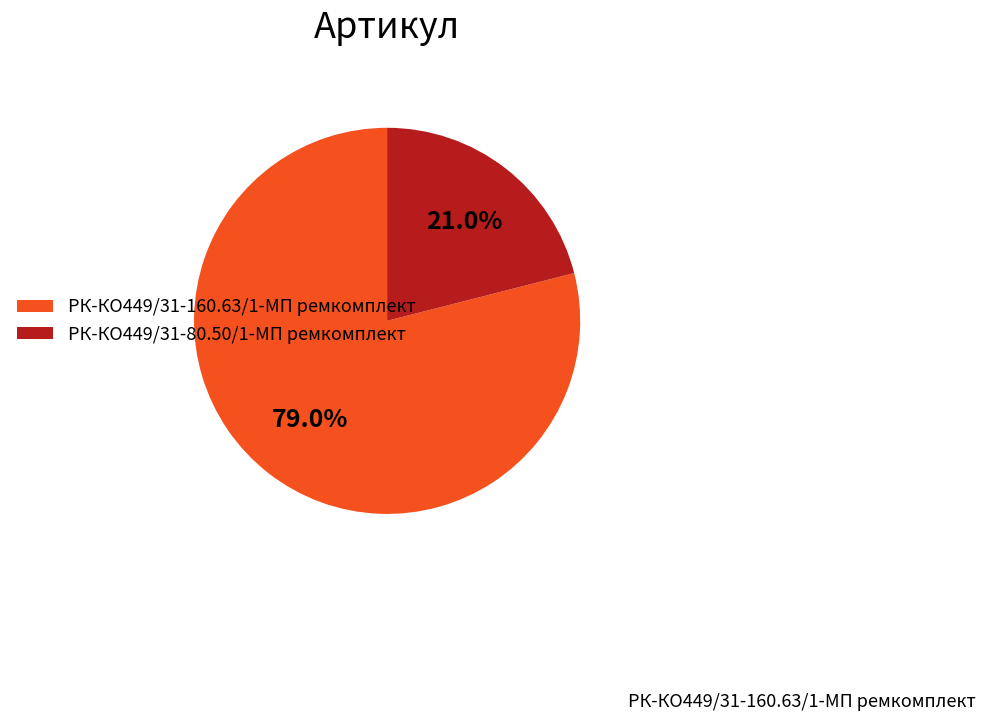

Combined, what portion of the pie is РК-КО449/31-80.50/1-МП ремкомплект and РК-КО449/31-160.63/1-МП ремкомплект?

100.0%